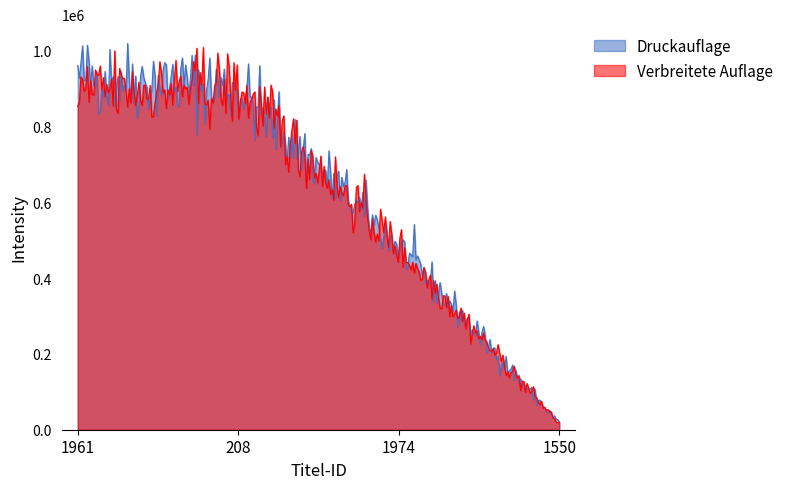

The Verbreitete Auflage series shows 469196 at 208. True or false?

False